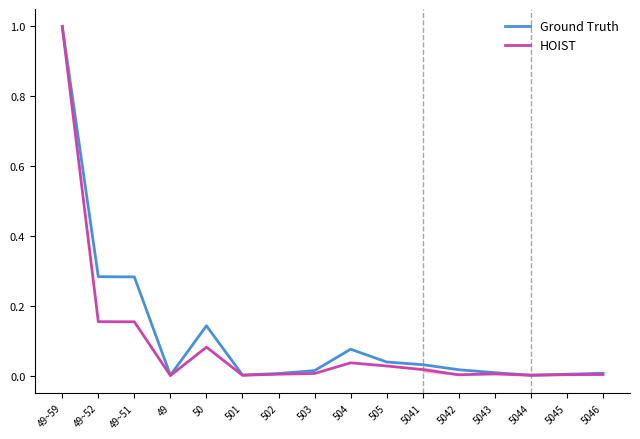

Is it true that HOIST equals 0.0 at 5044?

False